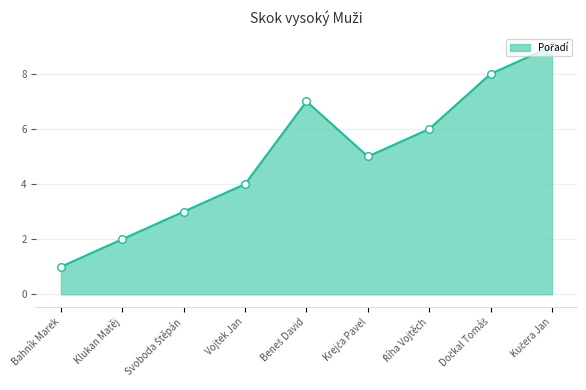

The value at Klukan Matěj is 1. True or false?

False